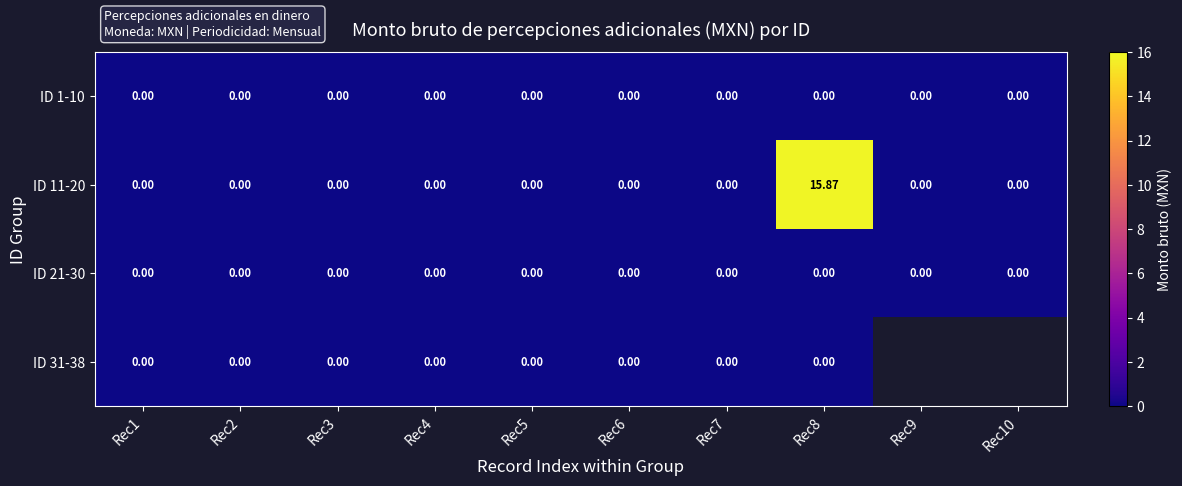

Rank the series by their average value, from highest to lowest.

ID 11-20, ID 21-30, ID 31-38, ID 1-10